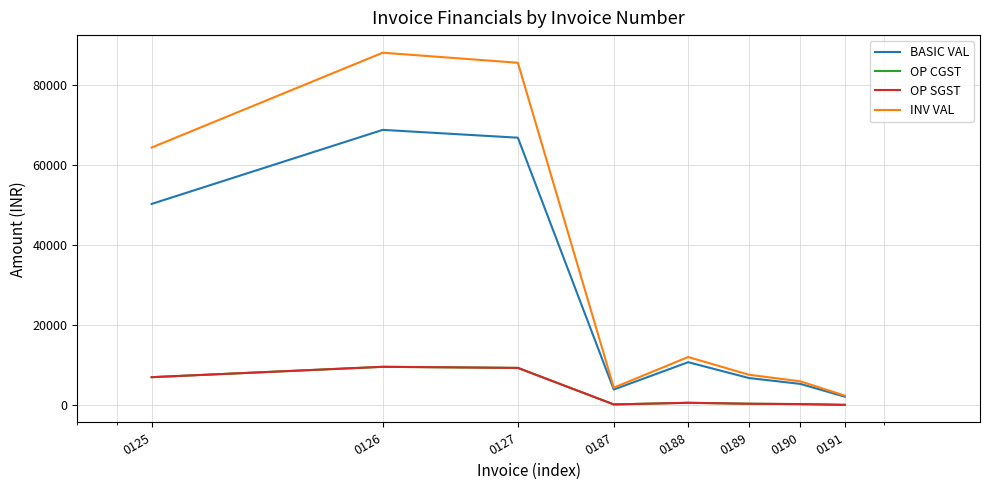

Does the chart have visible grid lines?

Yes